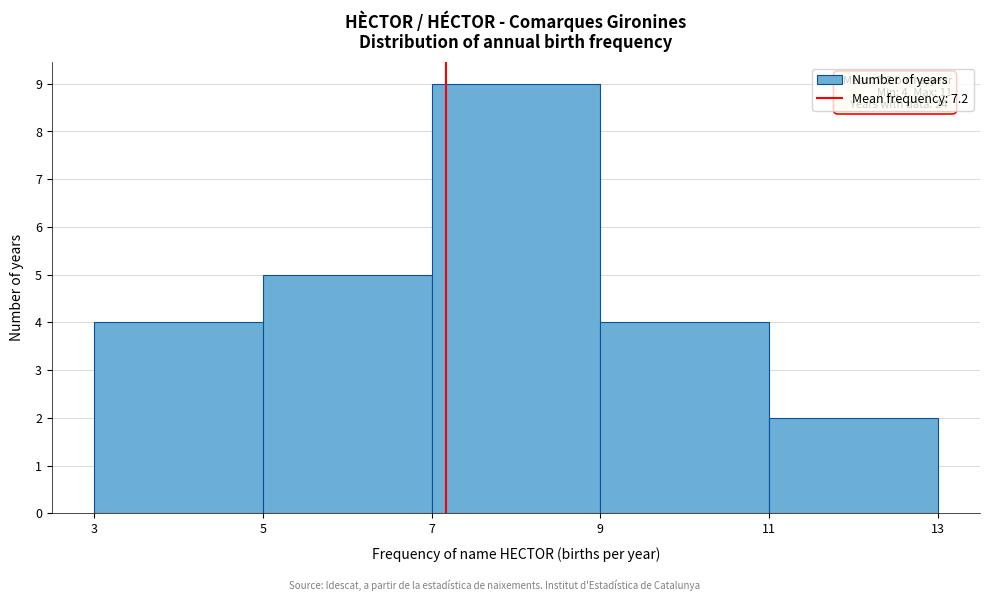

Over which range of the x-axis is the bar tallest?

7 to 9